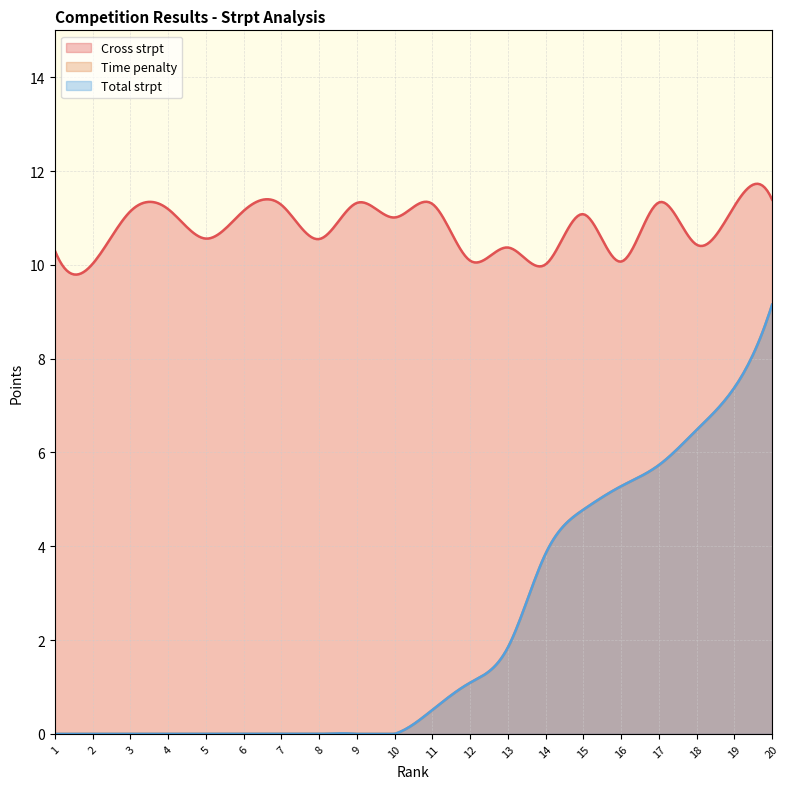

The value of Total strpt at 10 is 0.0. True or false?

True